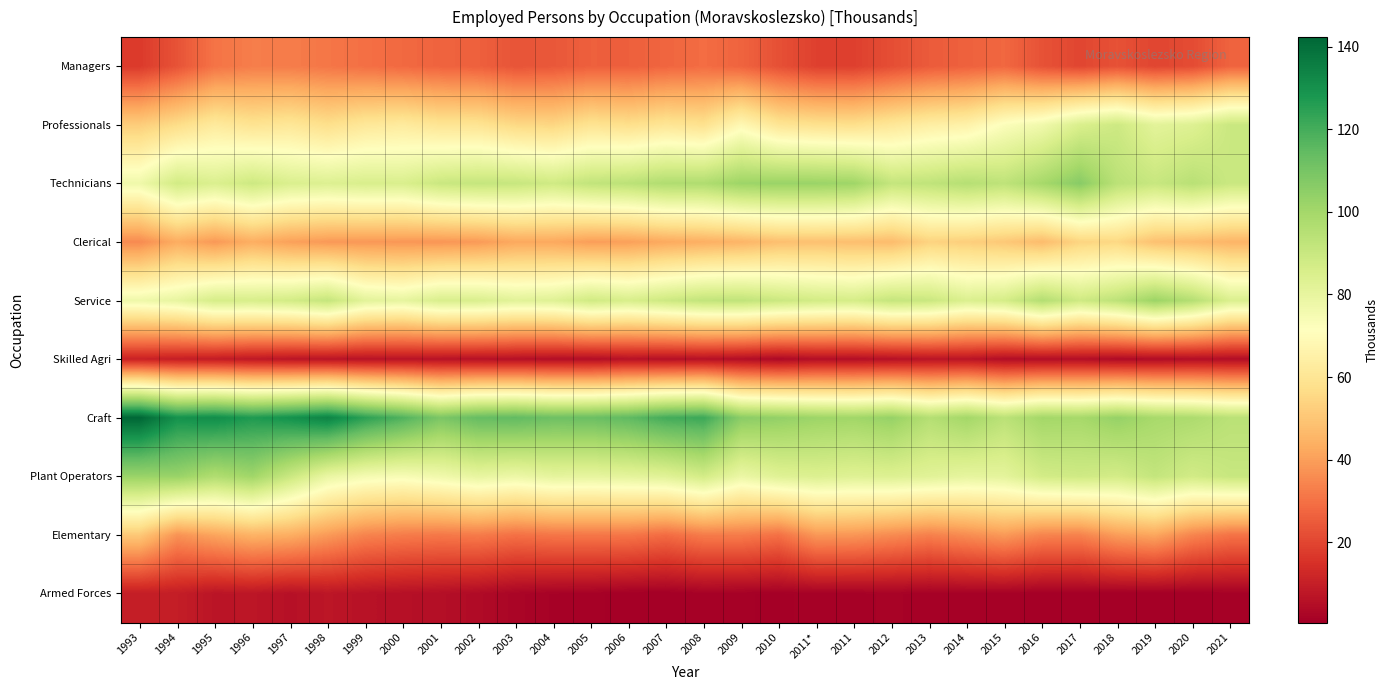

Reading left to right, transcribe all the data shown in this chart.

Managers: 1993=17.3	1994=23.2	1995=30.6	1996=32.8	1997=32.5	1998=31.2	1999=29.6	2000=28.2	2001=26.9	2002=26.2	2003=23.4	2004=24.3	2005=26.1	2006=26.0	2007=27.4	2008=29.0	2009=27.0	2010=22.4	2011*=18.8	2011=18.7	2012=22.0	2013=25.0	2014=26.4	2015=27.9	2016=22.9	2017=20.1	2018=22.8	2019=20.0	2020=21.4	2021=26.8
Professionals: 1993=52.0	1994=56.6	1995=62.2	1996=59.1	1997=60.7	1998=57.5	1999=61.1	2000=62.4	2001=59.7	2002=59.4	2003=55.4	2004=54.7	2005=59.2	2006=57.5	2007=60.1	2008=58.4	2009=68.4	2010=59.9	2011*=58.2	2011=57.6	2012=60.8	2013=64.0	2014=65.5	2015=72.7	2016=76.6	2017=84.9	2018=88.8	2019=81.5	2020=83.4	2021=89.7
Technicians: 1993=77.0	1994=87.7	1995=84.4	1996=88.9	1997=84.8	1998=83.8	1999=85.3	2000=84.9	2001=89.8	2002=91.1	2003=90.5	2004=88.2	2005=92.0	2006=93.6	2007=96.8	2008=96.9	2009=101.6	2010=102.3	2011*=102.2	2011=101.1	2012=91.4	2013=92.5	2014=95.3	2015=92.9	2016=99.3	2017=106.3	2018=93.8	2019=90.4	2020=94.4	2021=89.8
Clerical: 1993=35.5	1994=43.2	1995=38.6	1996=43.5	1997=40.4	1998=38.7	1999=38.4	2000=38.2	2001=38.0	2002=39.0	2003=42.2	2004=42.2	2005=39.7	2006=40.2	2007=42.5	2008=43.8	2009=45.3	2010=48.2	2011*=48.6	2011=48.1	2012=47.4	2013=53.6	2014=52.5	2015=50.7	2016=47.2	2017=54.1	2018=55.1	2019=48.6	2020=47.2	2021=45.4
Service: 1993=77.2	1994=79.8	1995=86.3	1996=85.7	1997=87.3	1998=91.2	1999=81.6	2000=80.1	2001=85.2	2002=84.9	2003=82.0	2004=82.9	2005=88.1	2006=85.6	2007=88.9	2008=92.0	2009=92.5	2010=89.6	2011*=87.4	2011=86.5	2012=91.1	2013=89.8	2014=84.5	2015=86.7	2016=96.0	2017=88.5	2018=93.3	2019=102.0	2020=95.5	2021=84.7
Skilled Agri: 1993=10.8	1994=9.8	1995=9.1	1996=8.1	1997=7.2	1998=6.7	1999=6.4	2000=6.6	2001=6.2	2002=5.9	2003=5.7	2004=5.1	2005=4.9	2006=6.2	2007=5.6	2008=5.8	2009=5.0	2010=3.5	2011*=5.3	2011=5.3	2012=5.9	2013=6.9	2014=6.9	2015=4.9	2016=4.9	2017=5.1	2018=4.2	2019=4.3	2020=5.0	2021=4.9
Craft: 1993=142.3	1994=129.7	1995=131.2	1996=127.0	1997=129.9	1998=134.0	1999=124.6	2000=118.0	2001=109.0	2002=113.7	2003=114.6	2004=112.0	2005=112.5	2006=115.0	2007=120.2	2008=121.7	2009=105.7	2010=103.8	2011*=101.6	2011=100.7	2012=103.1	2013=95.5	2014=100.1	2015=93.9	2016=100.1	2017=99.3	2018=103.2	2019=99.0	2020=97.7	2021=94.1
Plant Operators: 1993=102.3	1994=102.6	1995=96.6	1996=100.8	1997=89.8	1998=79.0	1999=75.0	2000=74.0	2001=76.6	2002=79.8	2003=78.0	2004=80.6	2005=80.2	2006=81.0	2007=82.4	2008=87.2	2009=78.4	2010=82.9	2011*=84.1	2011=83.1	2012=83.7	2013=82.3	2014=80.3	2015=81.0	2016=87.3	2017=88.3	2018=87.0	2019=91.5	2020=87.5	2021=90.4
Elementary: 1993=50.8	1994=37.4	1995=41.4	1996=44.9	1997=43.6	1998=39.1	1999=34.2	2000=32.4	2001=31.6	2002=32.3	2003=29.9	2004=31.2	2005=31.4	2006=31.1	2007=28.9	2008=32.4	2009=32.5	2010=30.0	2011*=38.5	2011=38.1	2012=35.7	2013=33.4	2014=36.1	2015=38.9	2016=34.3	2017=33.8	2018=39.7	2019=41.8	2020=34.3	2021=30.5
Armed Forces: 1993=9.5	1994=9.5	1995=7.0	1996=7.4	1997=5.9	1998=7.4	1999=6.3	2000=5.7	2001=5.2	2002=4.1	2003=2.5	2004=1.6	2005=1.4	2006=0.7	2007=0.6	2008=1.5	2009=1.3	2010=0.9	2011*=1.4	2011=1.4	2012=1.9	2013=1.2	2014=1.5	2015=1.4	2016=0.8	2017=0.9	2018=0.7	2019=0.7	2020=0.9	2021=1.4